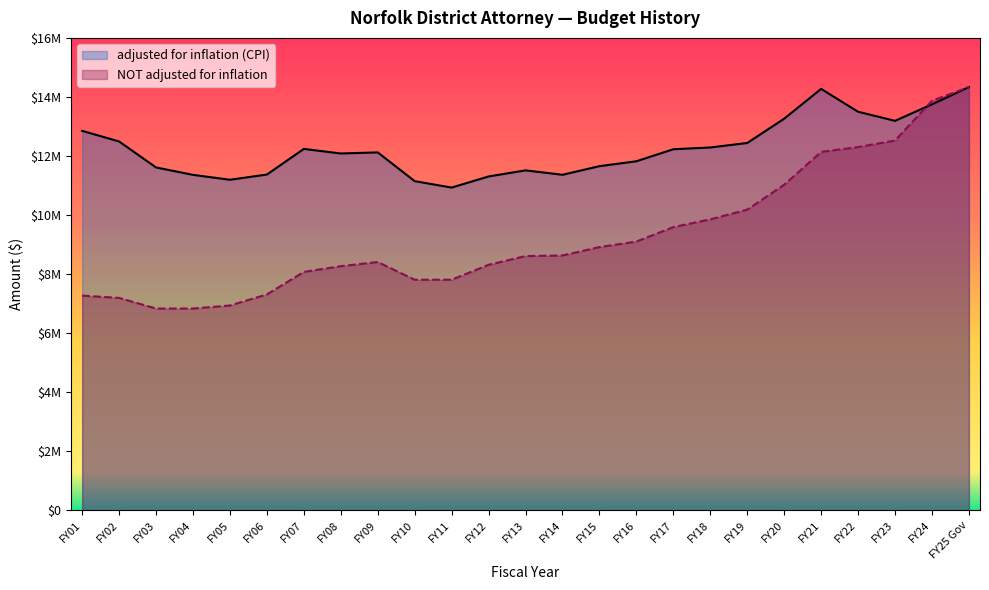

Reading left to right, transcribe all the data shown in this chart.

adjusted for inflation (CPI): FY01=12852067	FY02=12492347	FY03=11611919	FY04=11361310	FY05=11195361	FY06=11372142	FY07=12240219	FY08=12085345	FY09=12121684	FY10=11147962	FY11=10931115	FY12=11306850	FY13=11513669	FY14=11363599	FY15=11656021	FY16=11821363	FY17=12229127	FY18=12288612	FY19=12440599	FY20=13262853	FY21=14272574	FY22=13498537	FY23=13190332	FY24=13749016	FY25 Gov=14334182
NOT adjusted for inflation: FY01=7272025	FY02=7193652	FY03=6833969	FY04=6833969	FY05=6936479	FY06=7312181	FY07=8074889	FY08=8268485	FY09=8409494	FY10=7810091	FY11=7810090	FY12=8315799	FY13=8610626	FY14=8630626	FY15=8916063	FY16=9102619	FY17=9591791	FY18=9854510	FY19=10183218	FY20=11027852	FY21=12139064	FY22=12303168	FY23=12524175	FY24=13870562	FY25 Gov=14334182